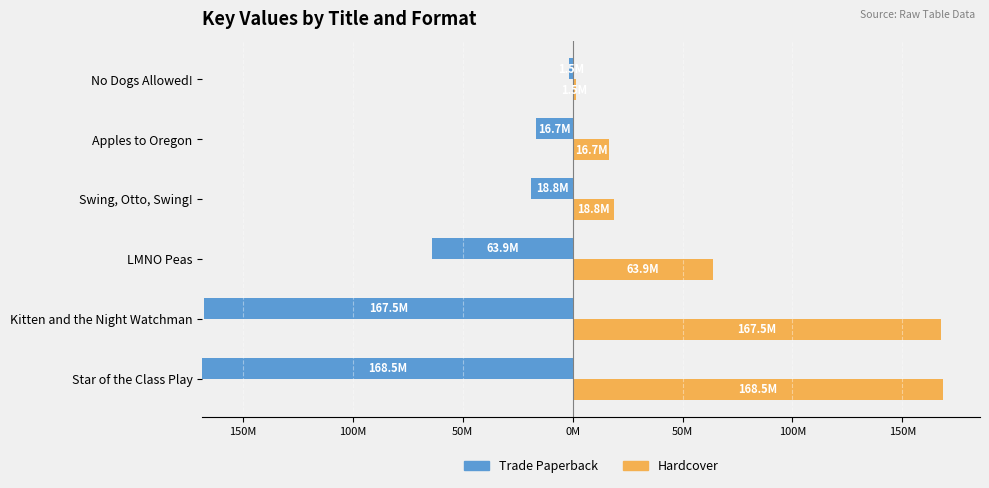

How many data points in Trade Paperback are less than 63?

3